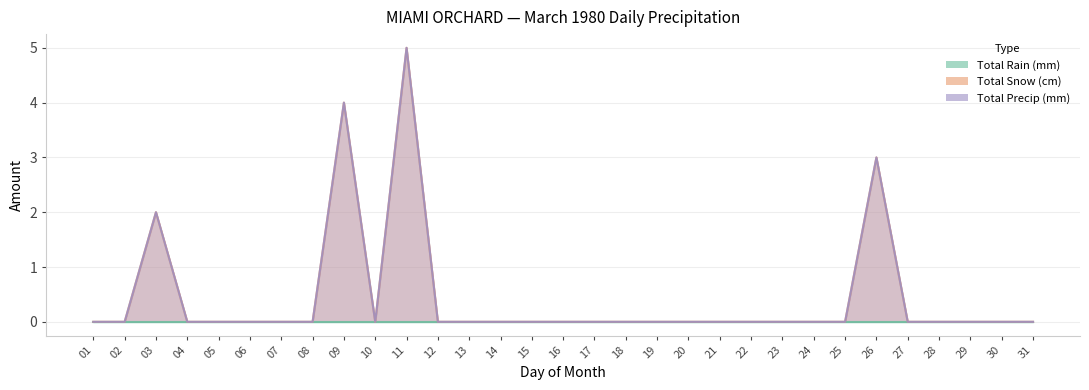

How many Total Precip (mm) values are between 0 and 1?

27